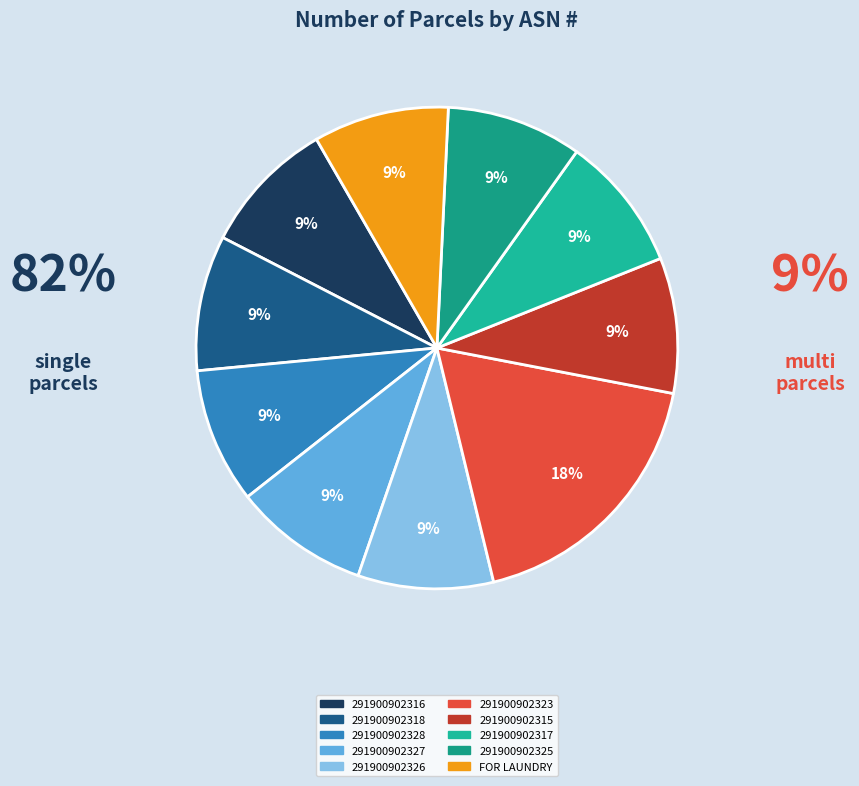

To the nearest percent, what is the difference between the 291900902323 and 291900902317 slice percentages?

9%